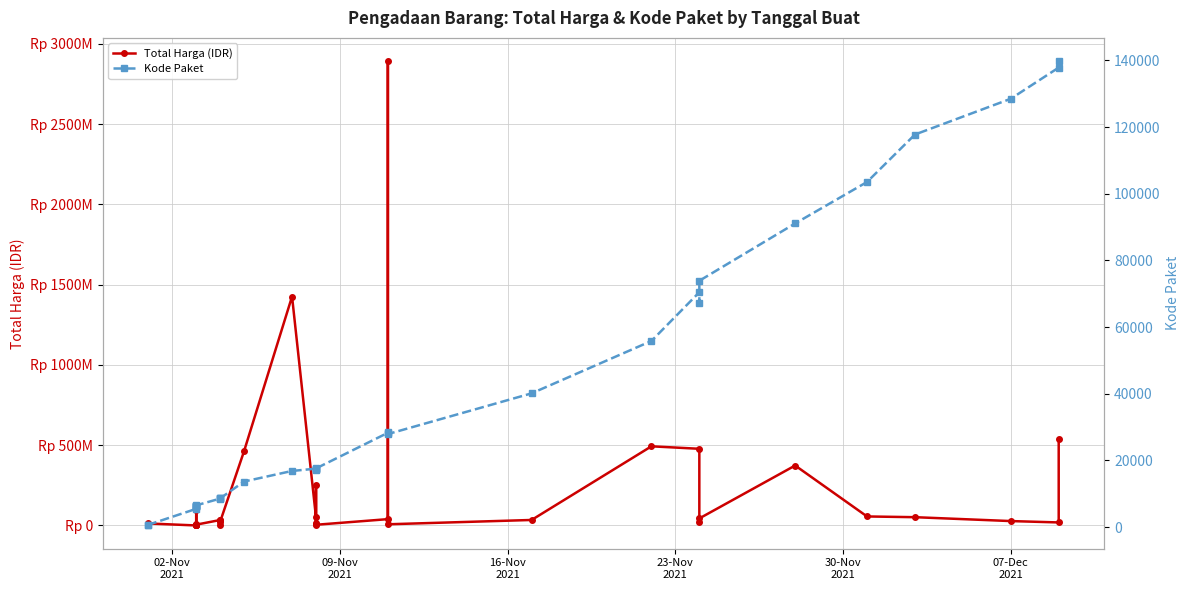

Reading right to left, transcribe all the data shown in this chart.

Total Harga (IDR): 541071000	18900000	27412000	51601000	56152800	373404000	43859200	19175000	477600000	493000000	34292000	7401240	2892122000	39440000	4350000	250350000	15513960	9180000	49730040	1425867900	464002100	23653000	577875	32441200	34000000	5129000	8742500	182000	4672200	265000	2772000	98772570	78000	12453900	333600
Kode Paket: 139817	137876	128516	117783	103541	91101	73894	67279	70453	55826	40112	27891	28425	28271	17580	17238	17283	17272	17509	16823	13652	8601	8668	8646	8530	6503	6397	6350	6300	6246	6214	5997	5449	675	464